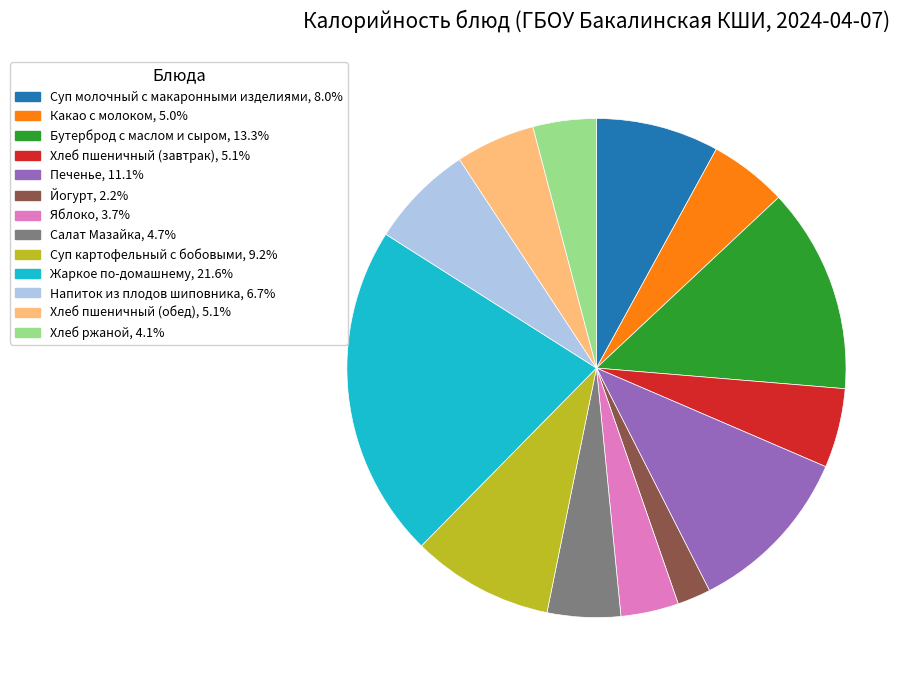

Is there any slice that represents more than half of the pie?

No